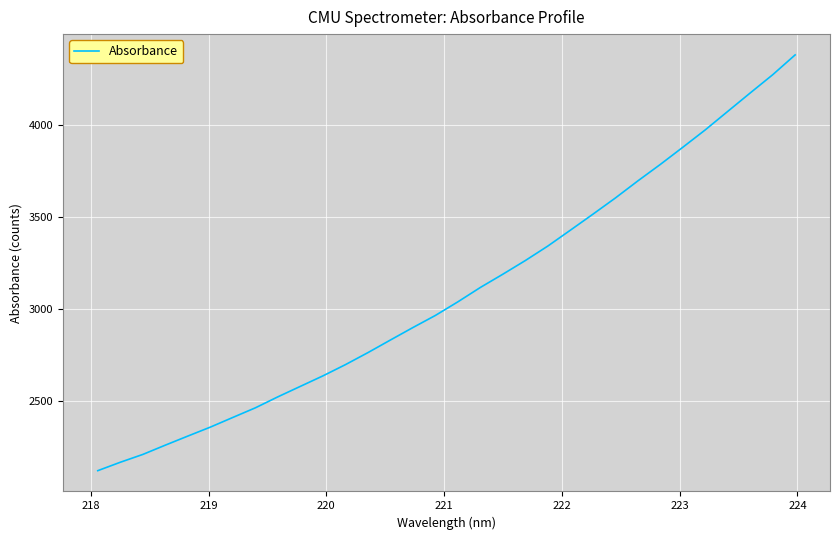

True or false: there are more than 0 points higher than both neighbors.

False